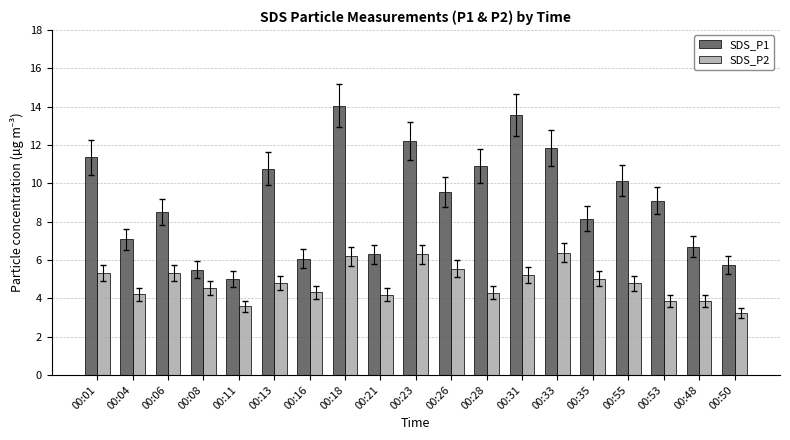

What are all the series names shown in the legend?

SDS_P1, SDS_P2